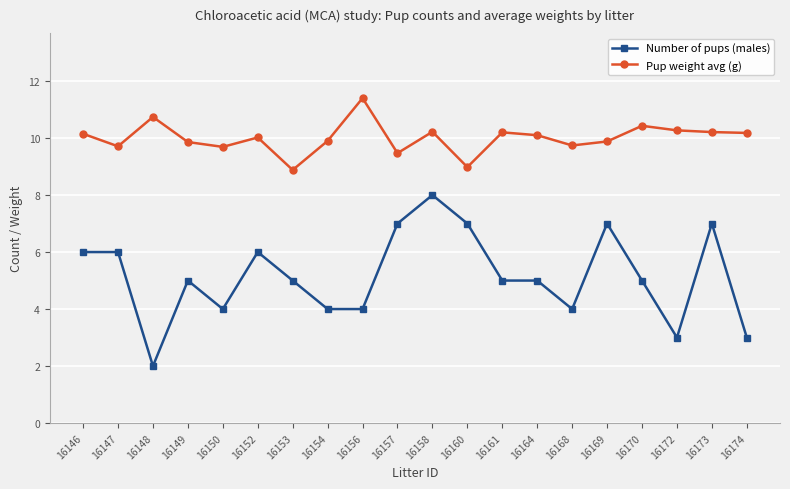

At which category is the sum across all series the highest?

16158